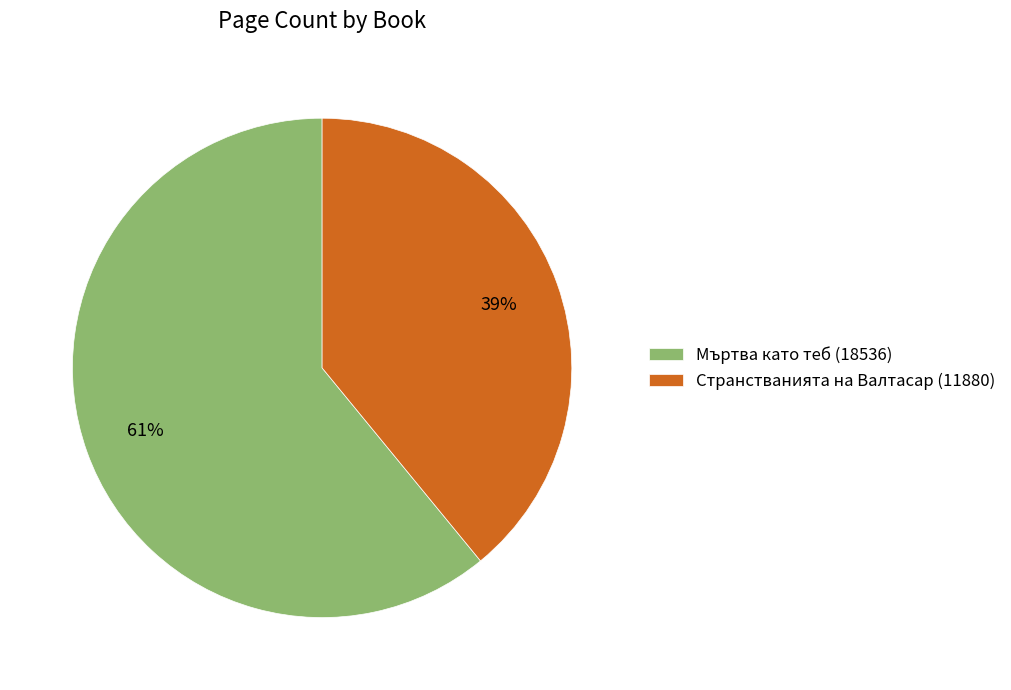

Is there any slice that represents more than half of the pie?

Yes